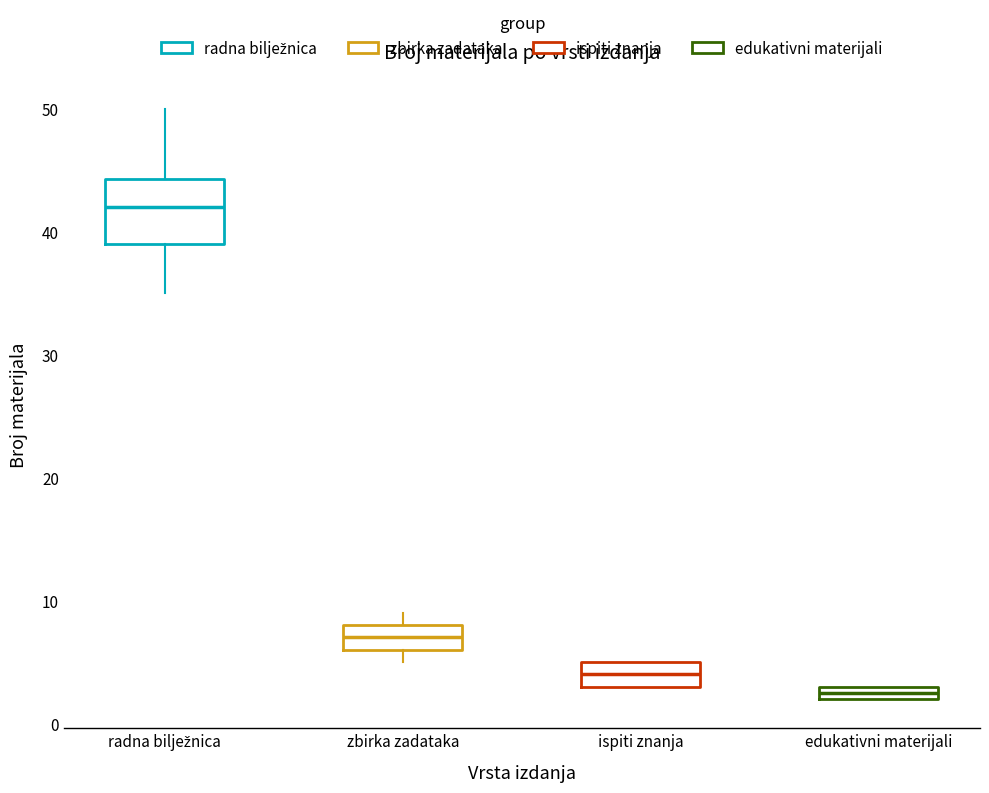

Which box is the tallest, from its lower edge to its upper edge?

radna bilježnica